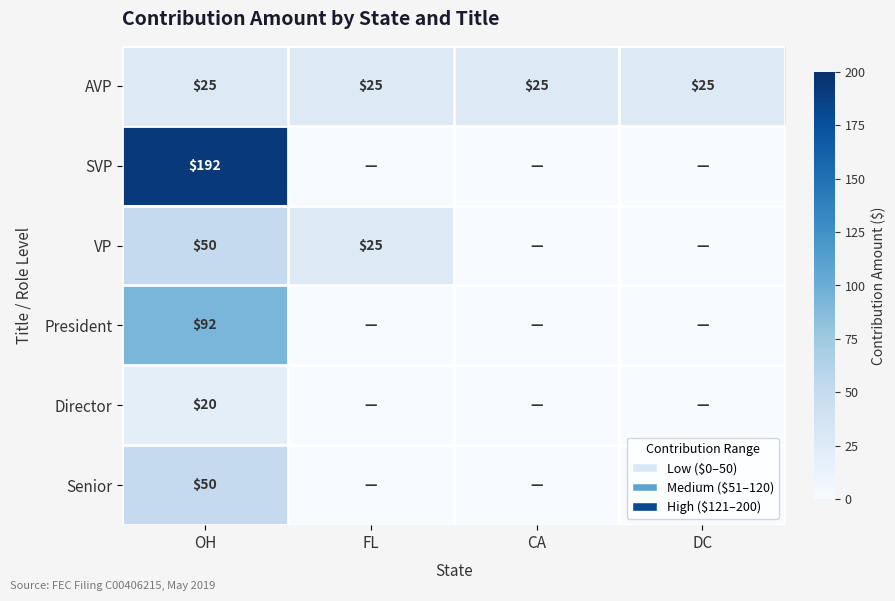

What is the highest value of the SVP series?

192.3